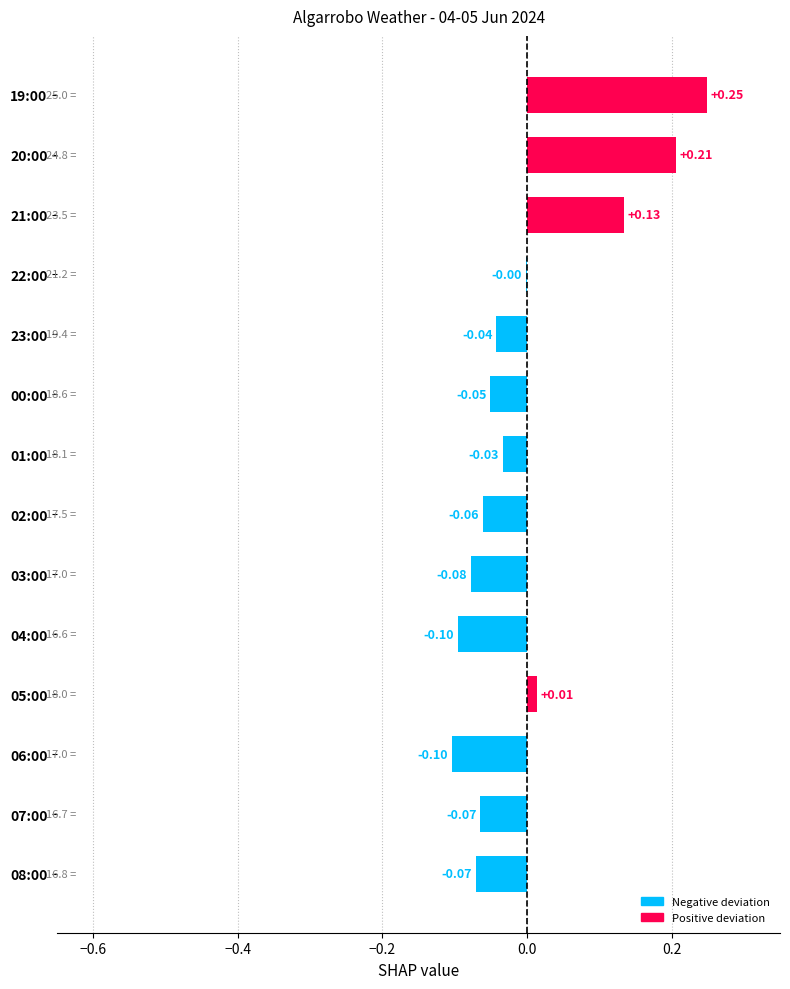

What is the change in value from 00:00 to 21:00?

+0.2